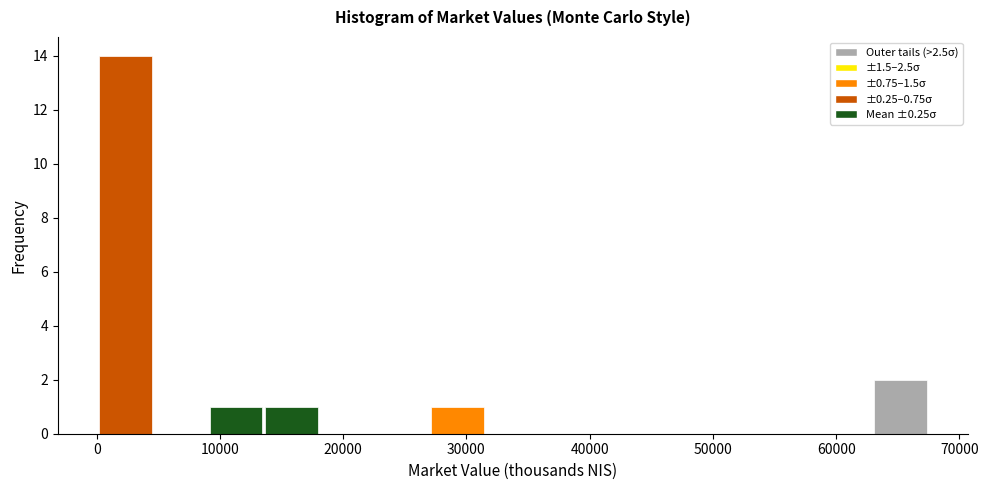

Which range on the x-axis has the tallest bar?

0 to 5000